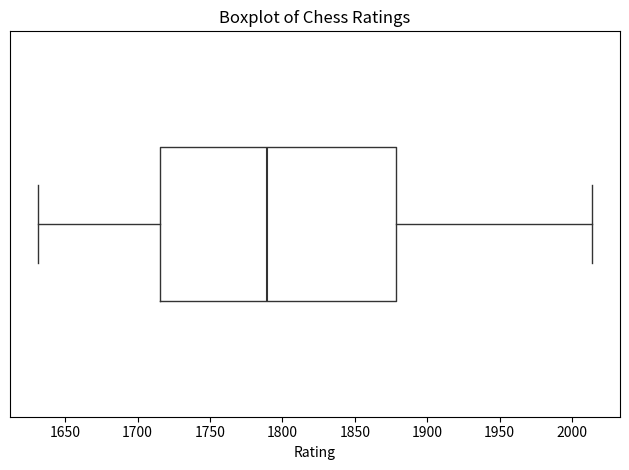

Transcribe this box plot: give where the median line is, the range the box spans, and where the two whiskers end, as read against the x-axis. The values are not printed on the chart, so give them approximately, as read against the axis.

median 1790, box 1715 to 1880, whiskers 1630 to 2015